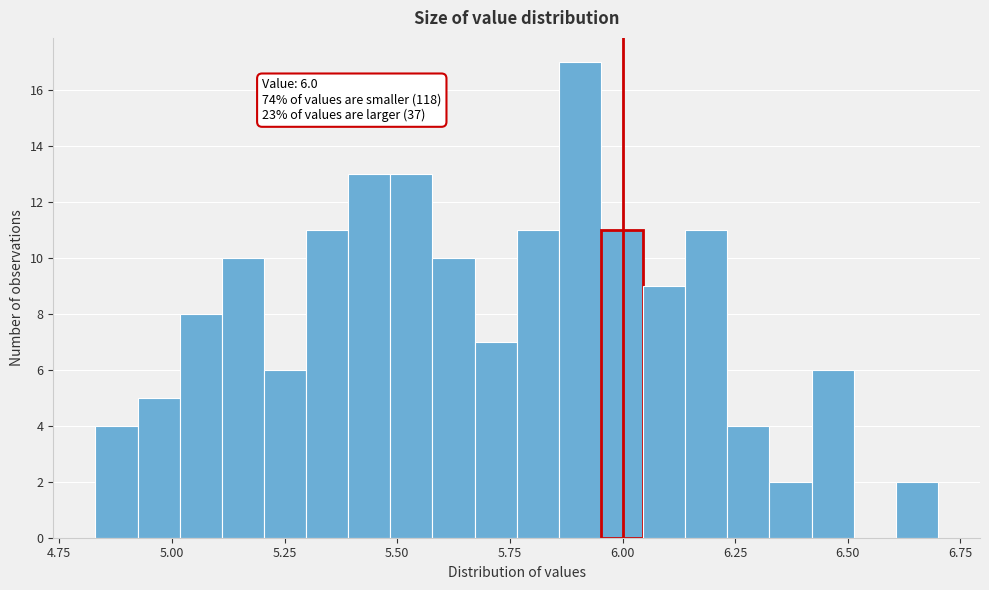

Around what value on the x-axis is the tallest bar? Give the approximate position of its centre, as read against the axis.

5.90